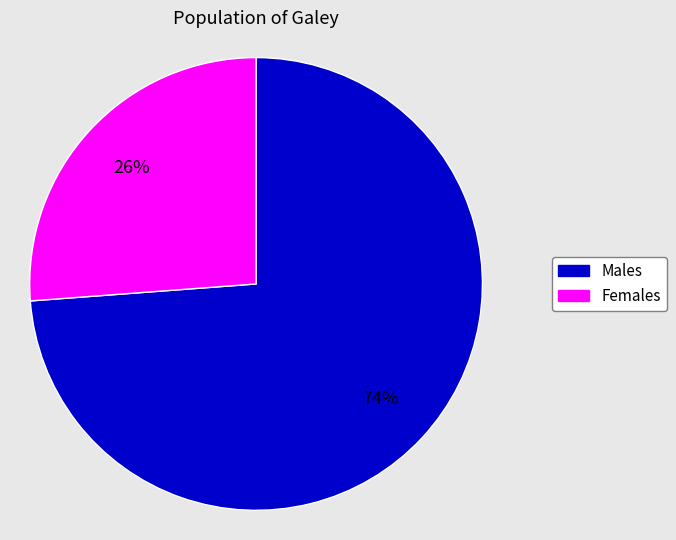

Is there any slice that represents more than half of the pie?

Yes